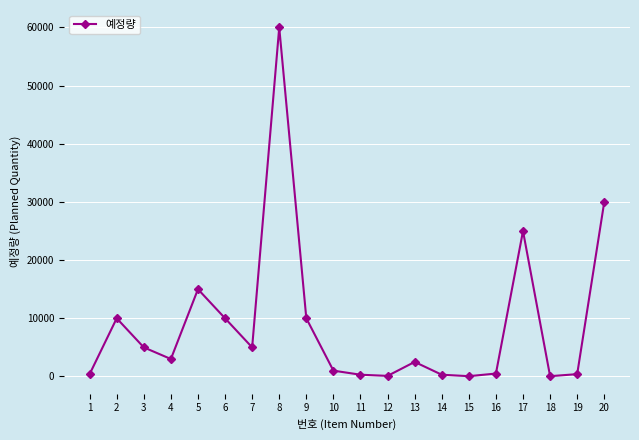

How many lines are shown in the chart?

1